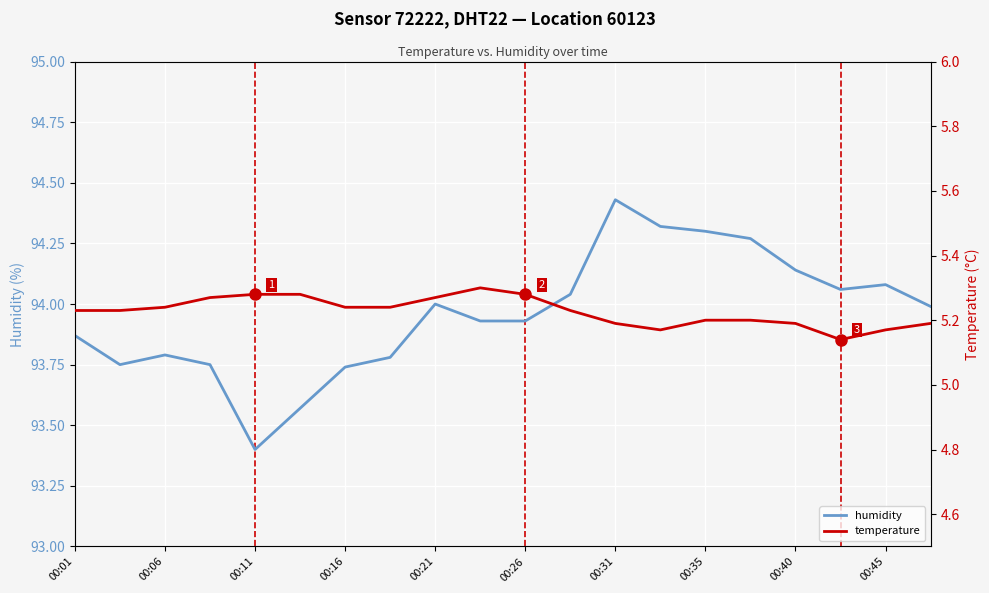

In temperature, how many points are higher than both neighbors (excluding endpoints)?

1